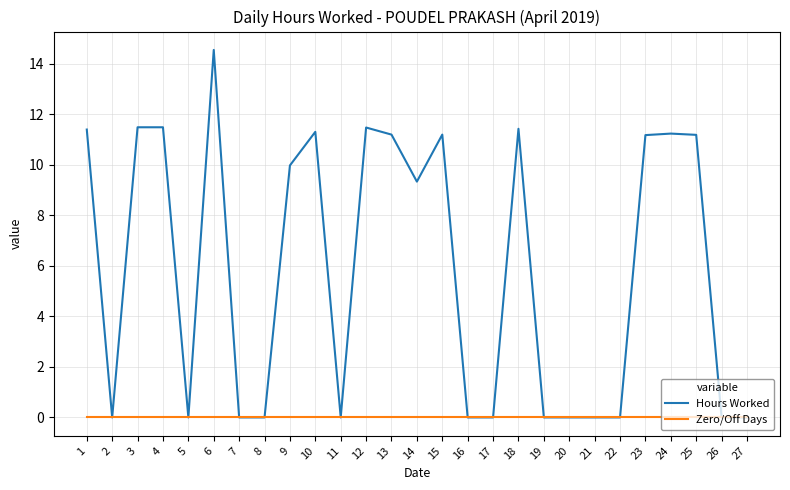

Is the value of Zero/Off Days at 4 greater than the value of Hours Worked at 4?

No